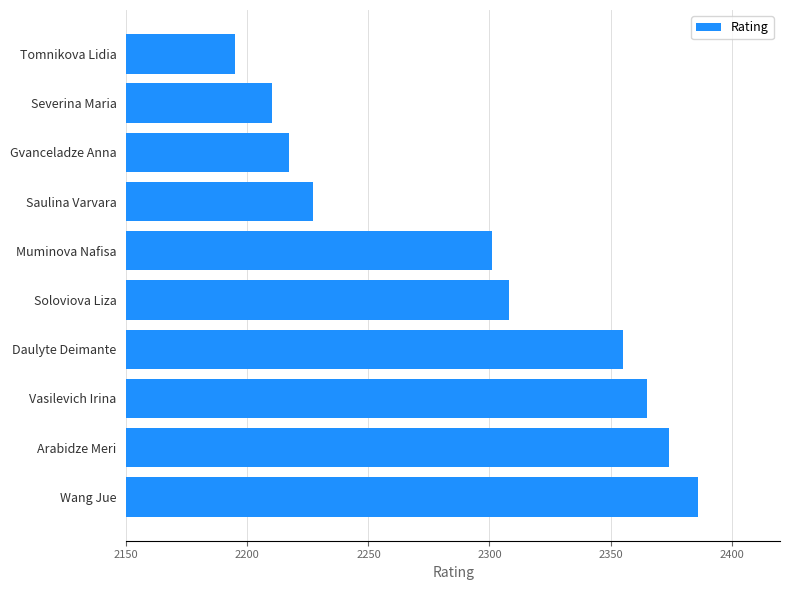

Rank the categories by value from highest to lowest.

Wang Jue, Arabidze Meri, Vasilevich Irina, Daulyte Deimante, Soloviova Liza, Muminova Nafisa, Saulina Varvara, Gvanceladze Anna, Severina Maria, Tomnikova Lidia